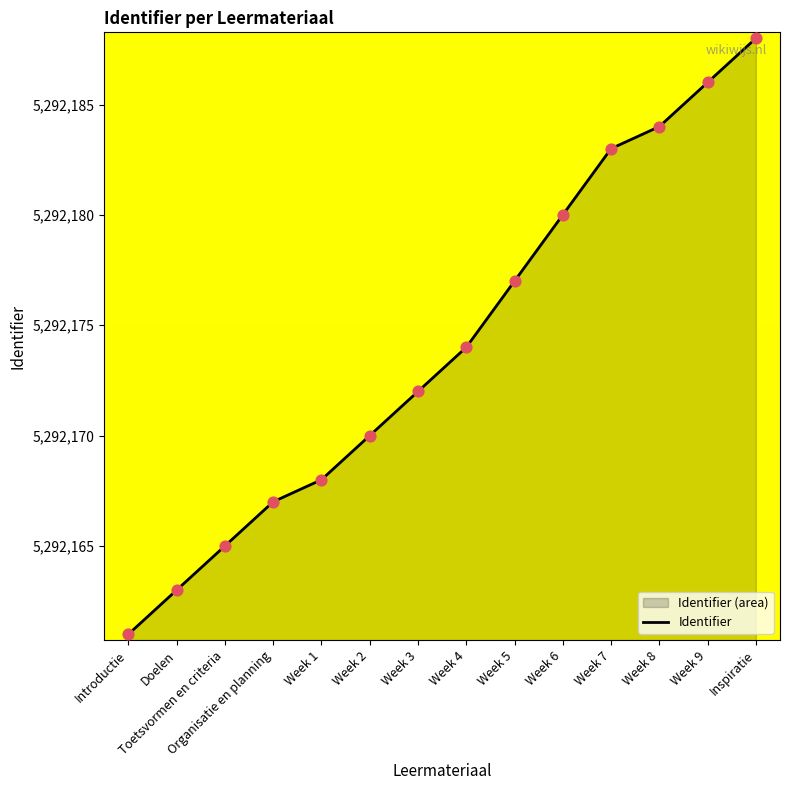

What is the change in value from Organisatie en planning to Inspiratie?

+21